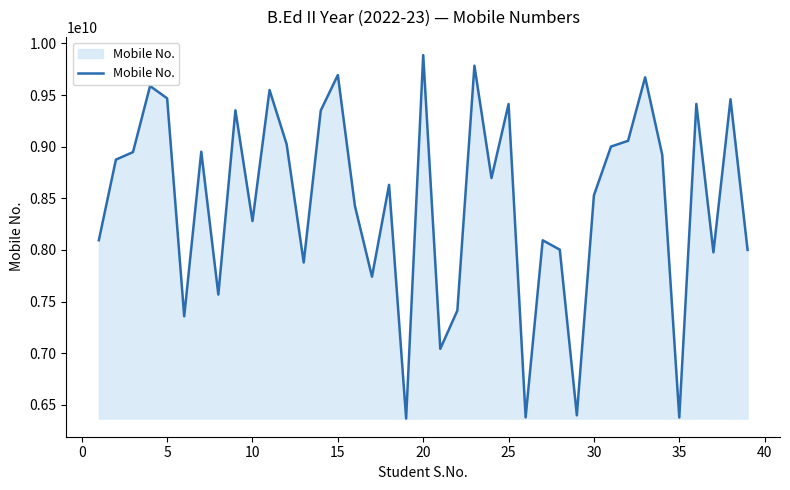

What is the maximum value shown in the chart?

9887844508